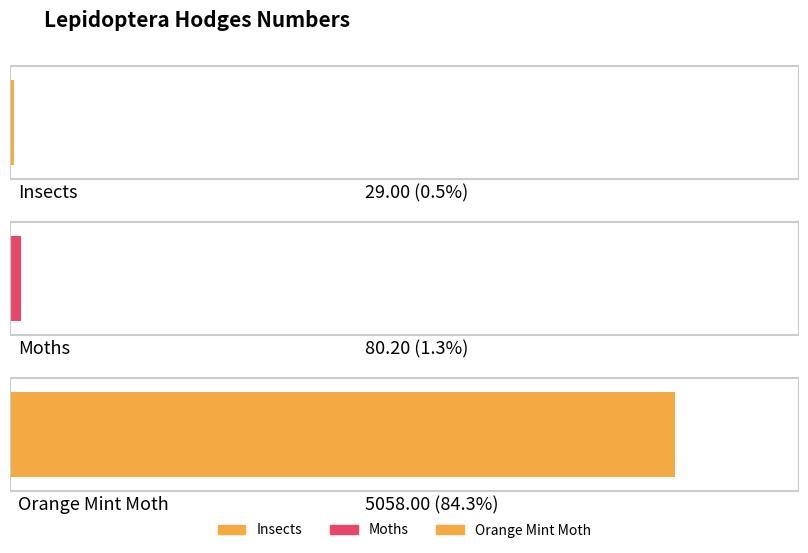

Reading left to right, what are all the values shown in this chart?

29.0	80.2	5058.0